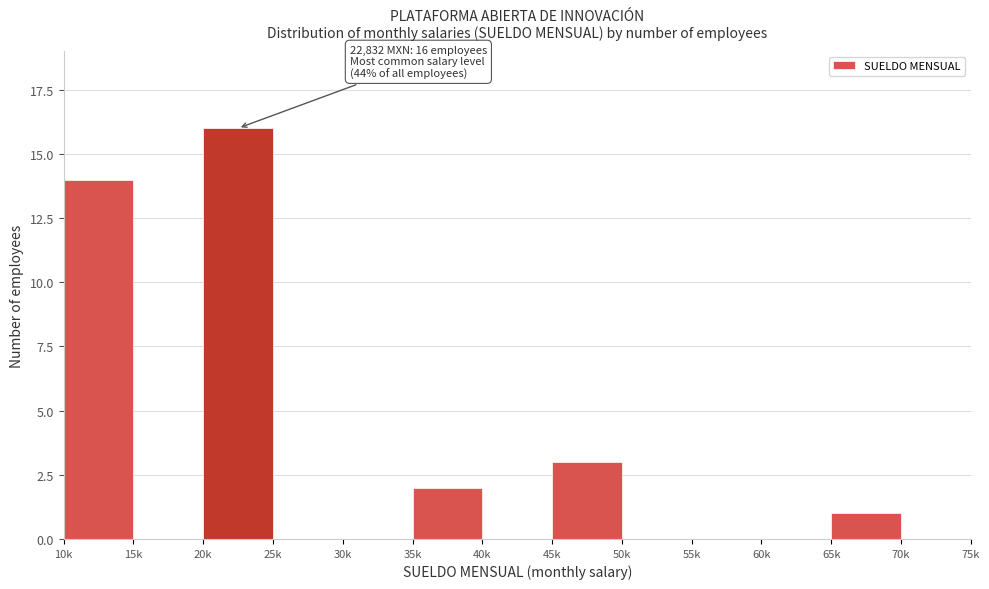

Reading right to left, transcribe all the data shown in this chart.

70k=0	65k=1	60k=0	55k=0	50k=0	45k=3	40k=0	35k=2	30k=0	25k=0	20k=16	15k=0	10k=14